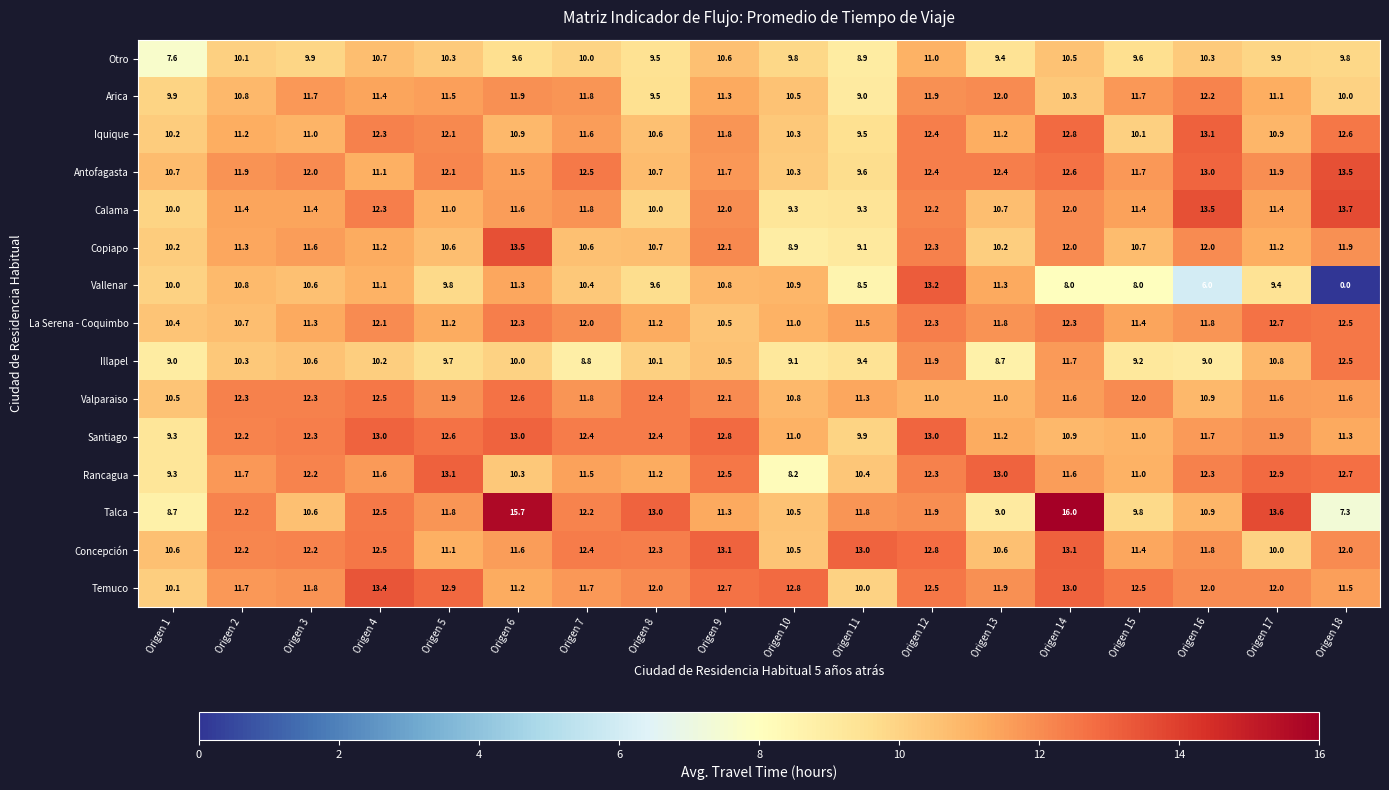

Is it true that Iquique equals 10.6 at Origen 8?

True